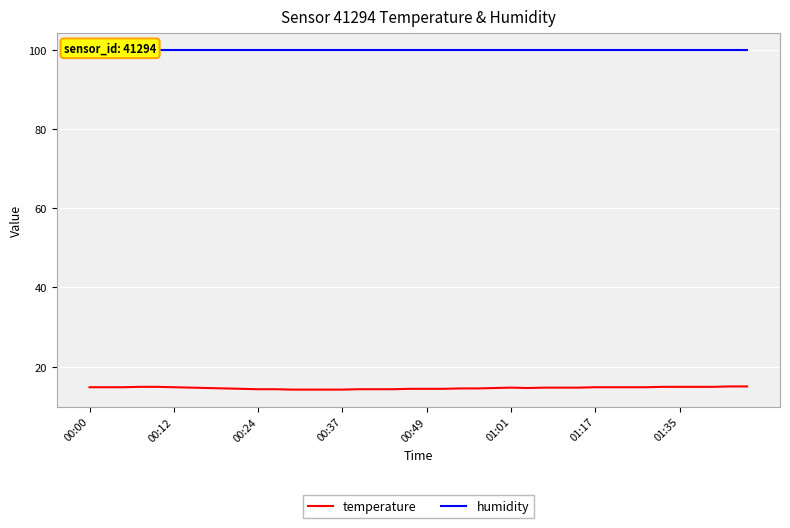

How many interior local peaks does the temperature series have?

1